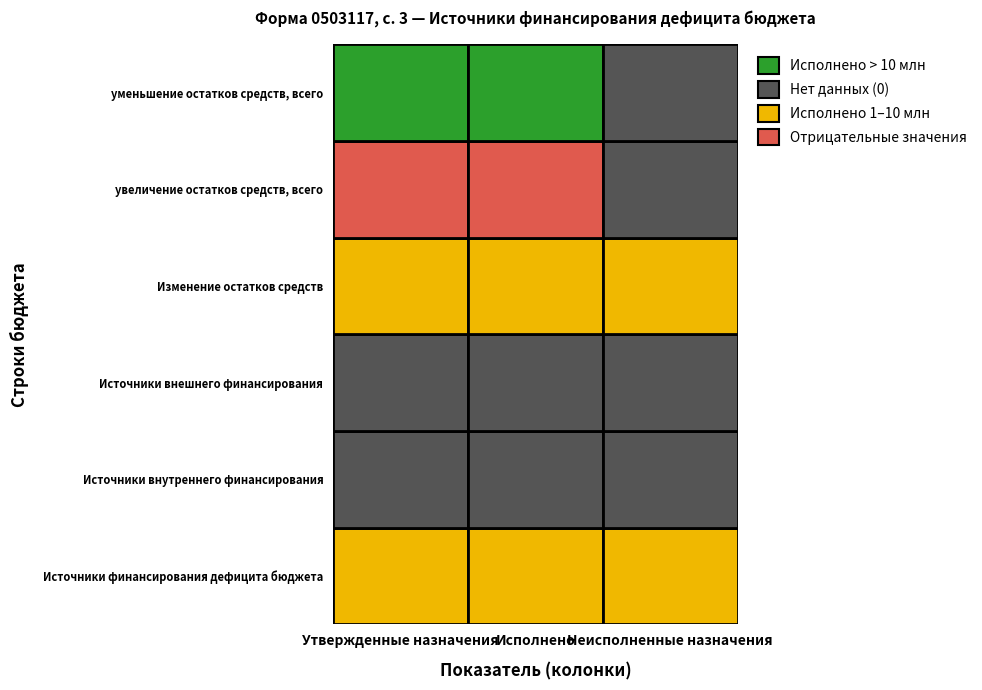

Reading left to right, what are all the values shown in this chart?

Источники финансирования дефицита бюджета: 5230456.1	1547633.5	3682822.6
Источники внутреннего финансирования: 0.0	0.0	0.0
Источники внешнего финансирования: 0.0	0.0	0.0
Изменение остатков средств: 5230456.1	1547633.5	3682822.6
увеличение остатков средств, всего: -12959301.0	-13644338.3	0.0
уменьшение остатков средств, всего: 18189757.1	15191971.8	0.0